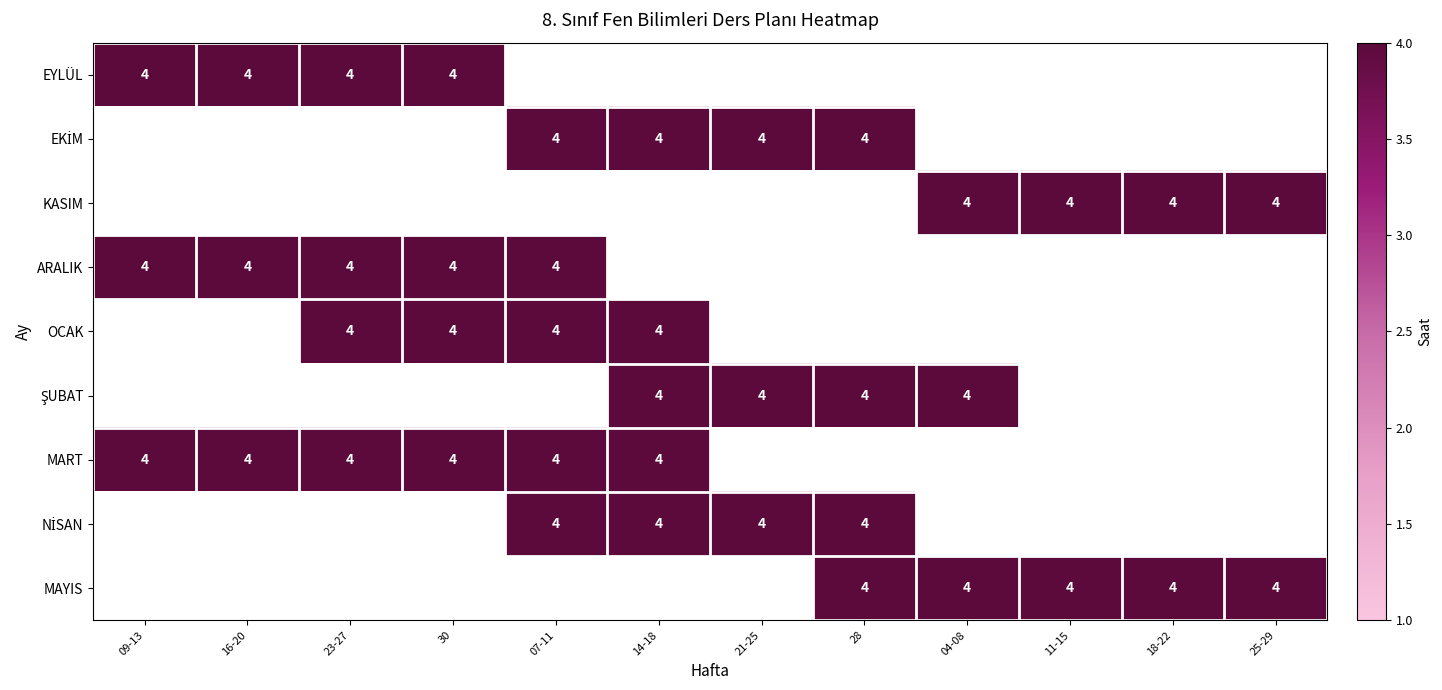

What is the sum of all NİSAN values?

16